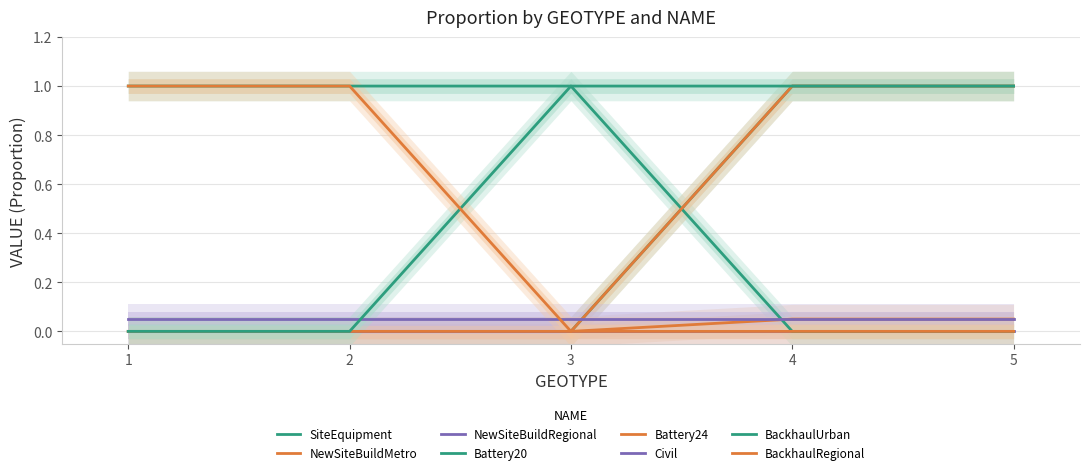

Which category has the lowest value in the NewSiteBuildMetro series?

1